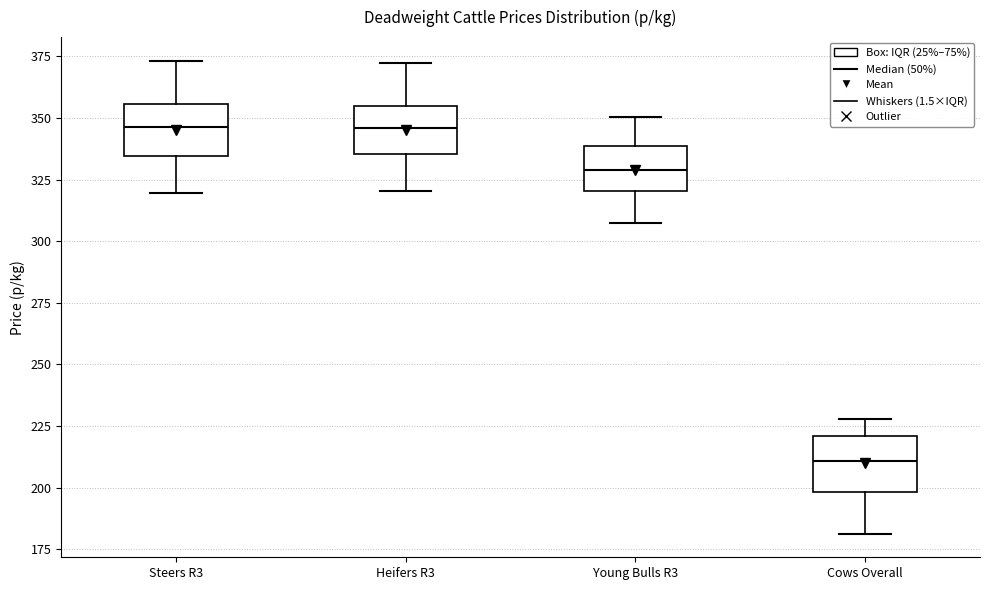

Which box has the lowest median line?

Cows Overall